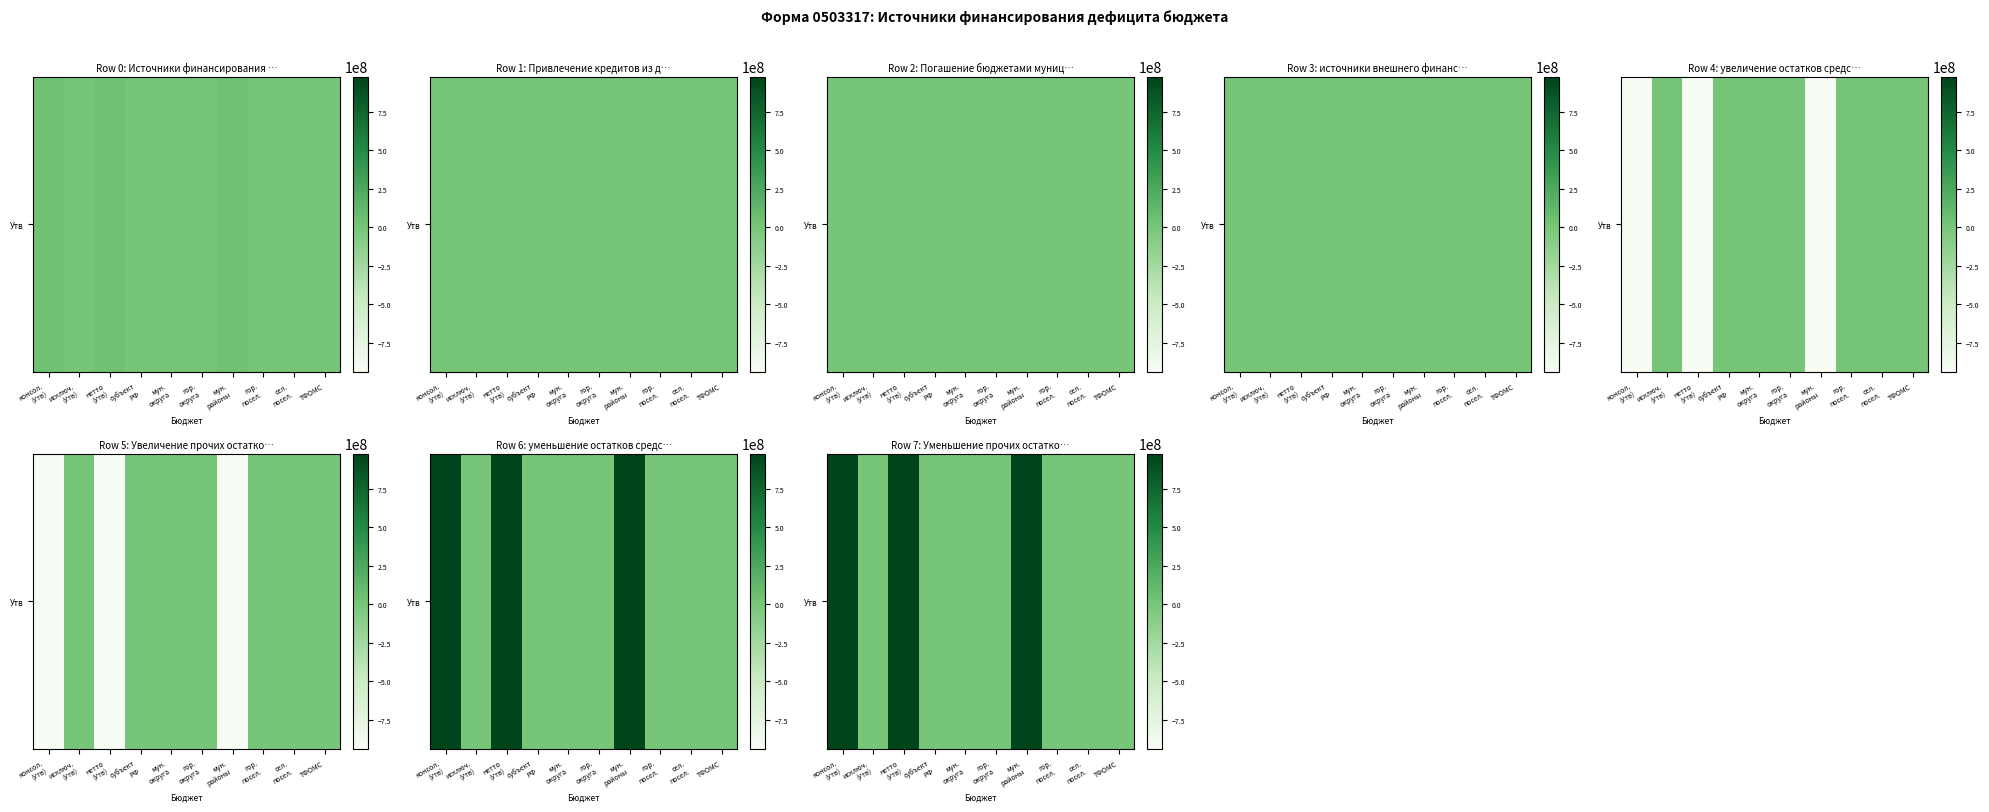

What is the difference between the second highest and second lowest values?

977956149.1